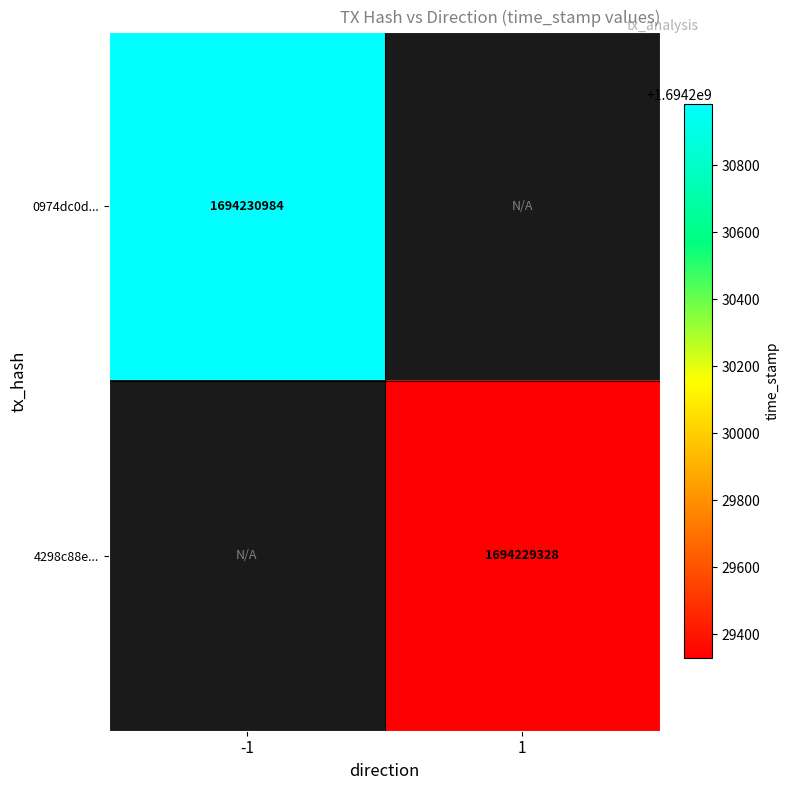

True or false: 4298c88e... has a value of 1694229328 at 1.

True